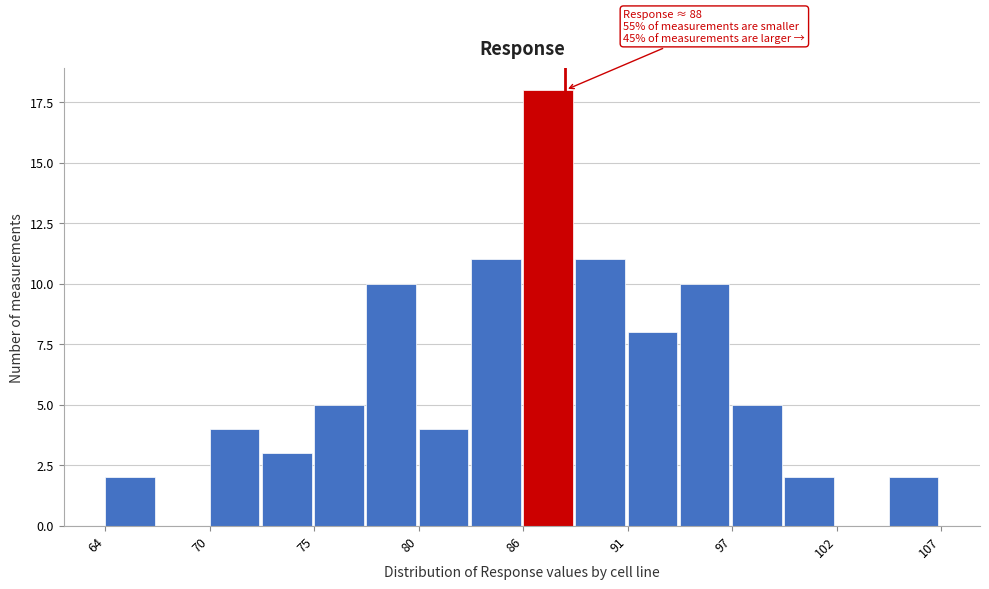

Read against the x-axis, roughly where is the centre of the tallest bar?

87